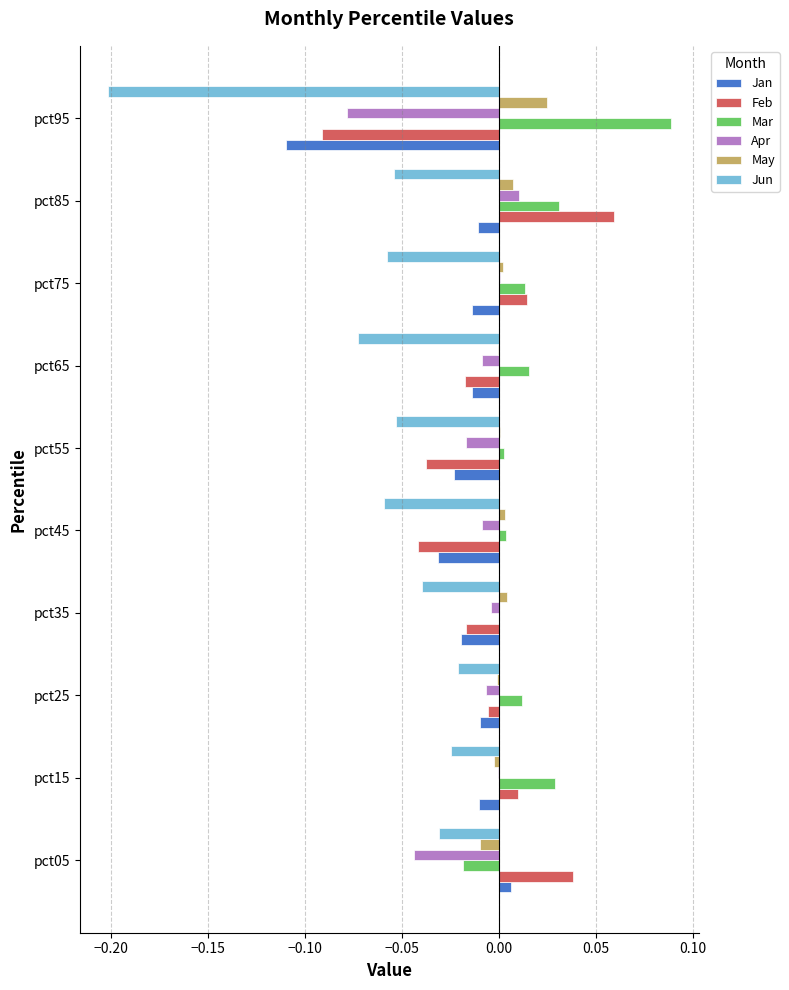

At which category is the sum across all series the highest?

pct85